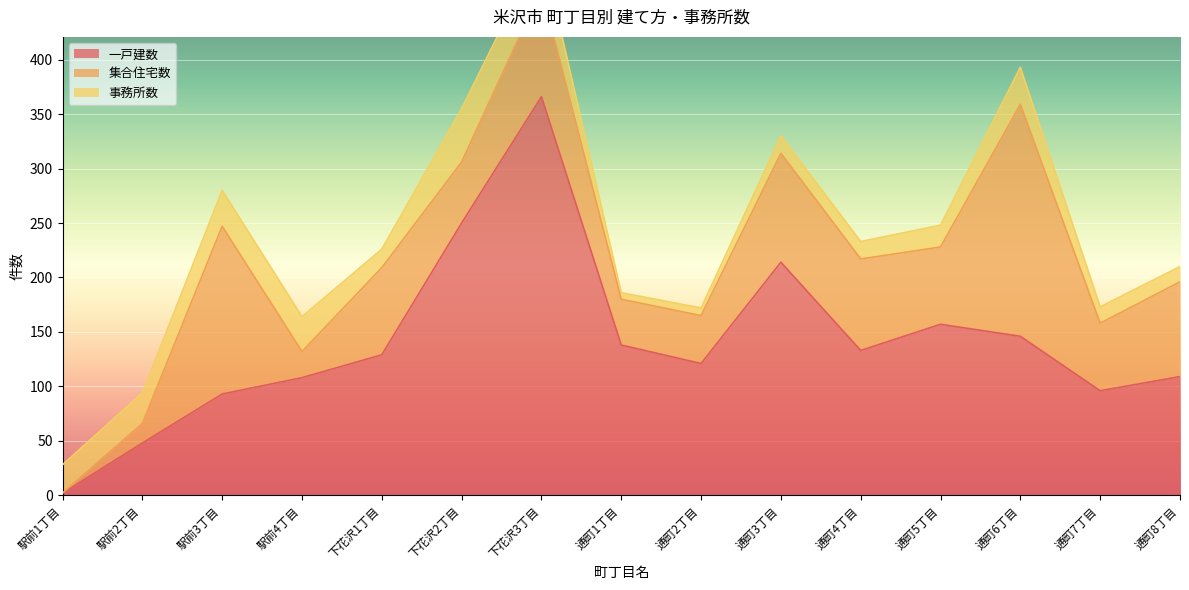

Between which two adjacent categories do 集合住宅数 and 一戸建数 first intersect?

駅前2丁目 and 駅前3丁目